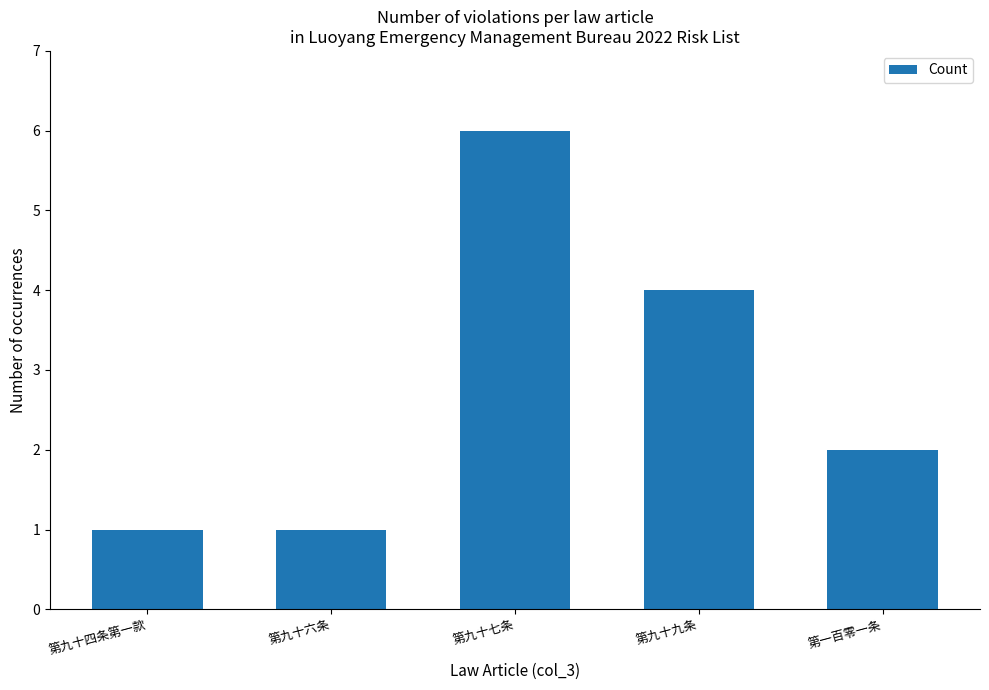

What is the sum of the values at 第九十六条 and 第一百零一条?

3